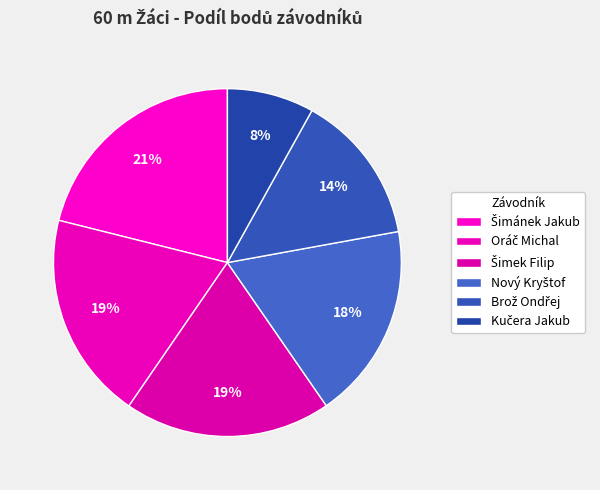

Is Brož Ondřej the majority of the pie?

No